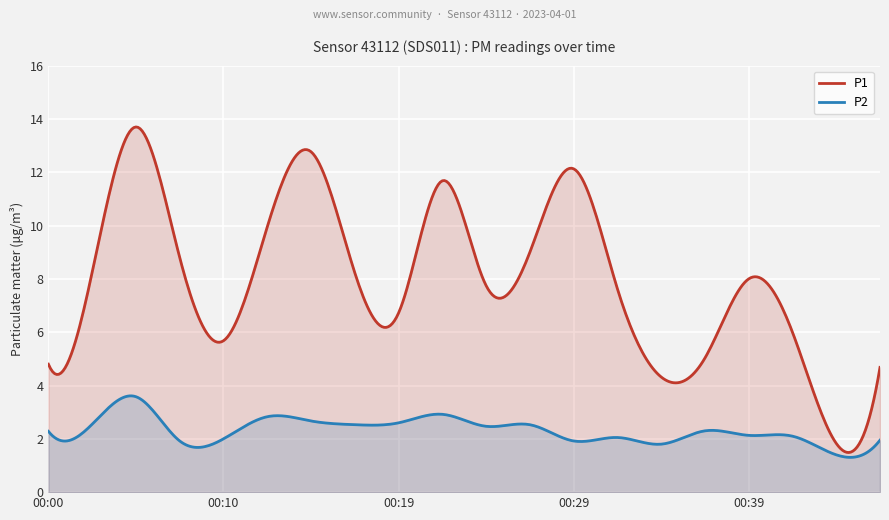

Is it true that P1 equals 6.9 at 00:37?

False